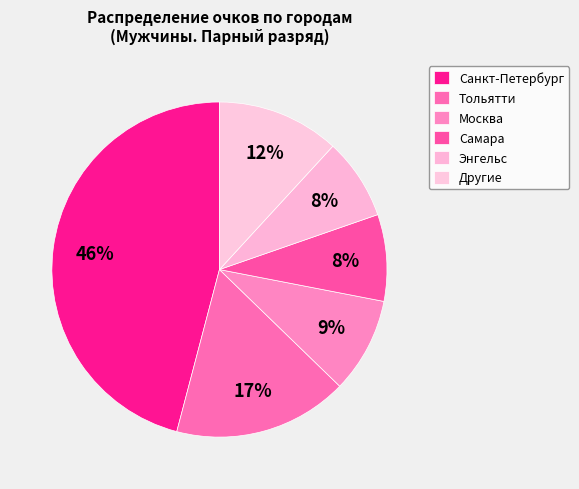

How many segments does this pie chart have?

6